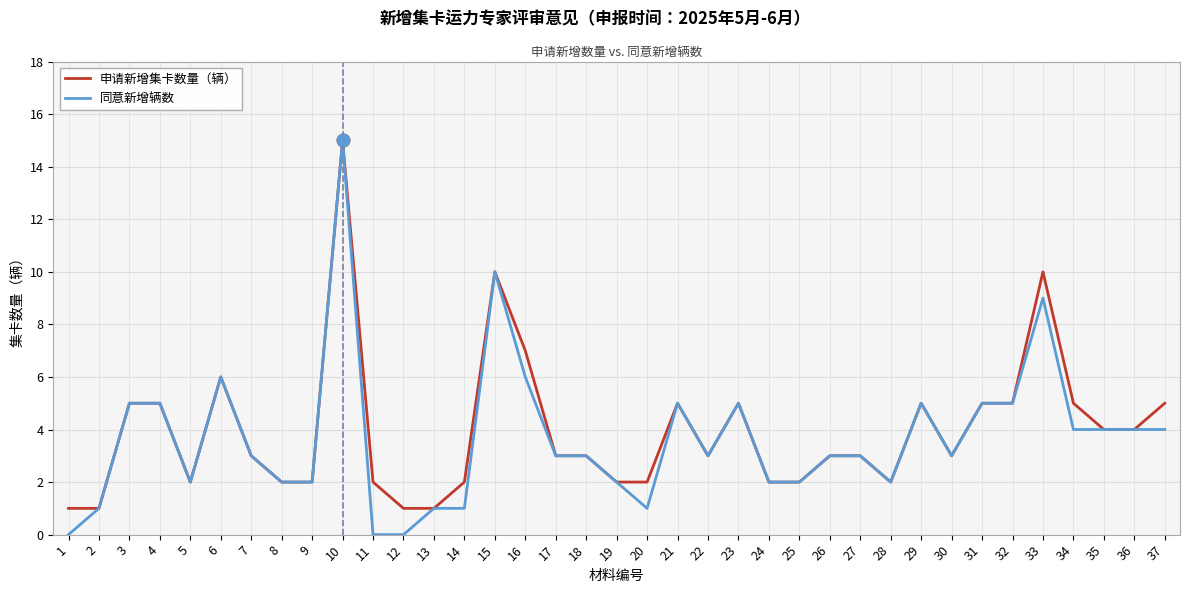

At which category is the sum across all series the highest?

10